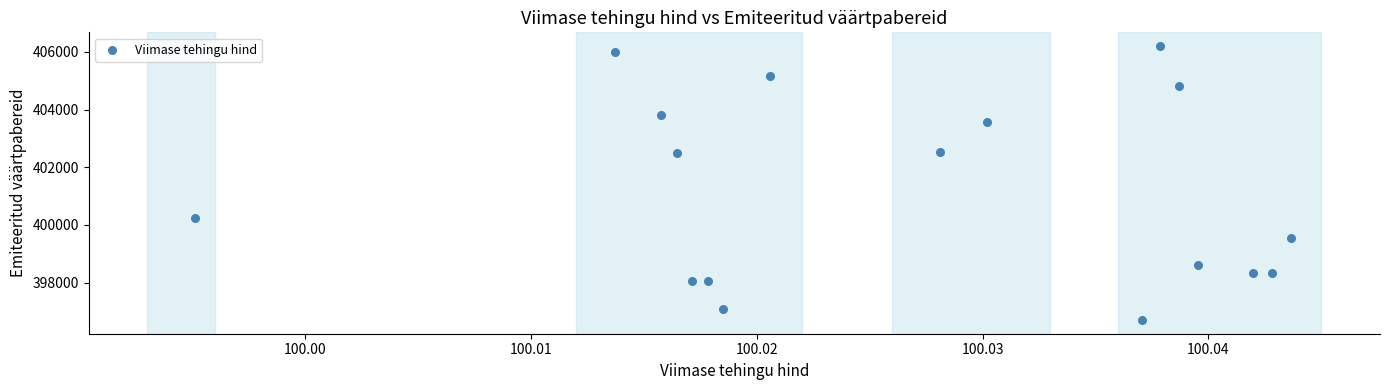

What is the range of Y values (max minus min)?

9493.3